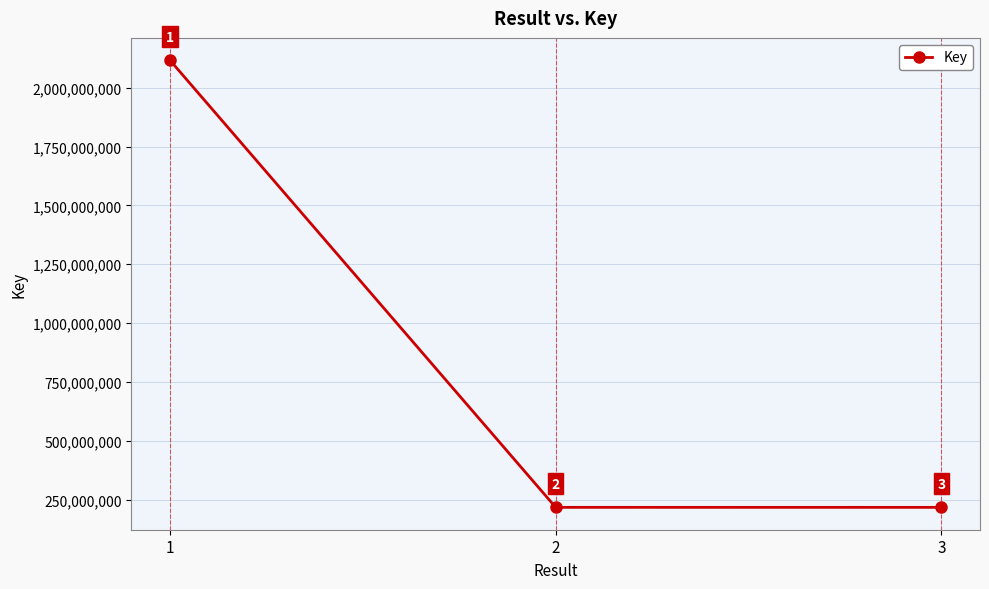

Reading right to left, what are all the values shown in this chart?

216823945	216901885	2116899921